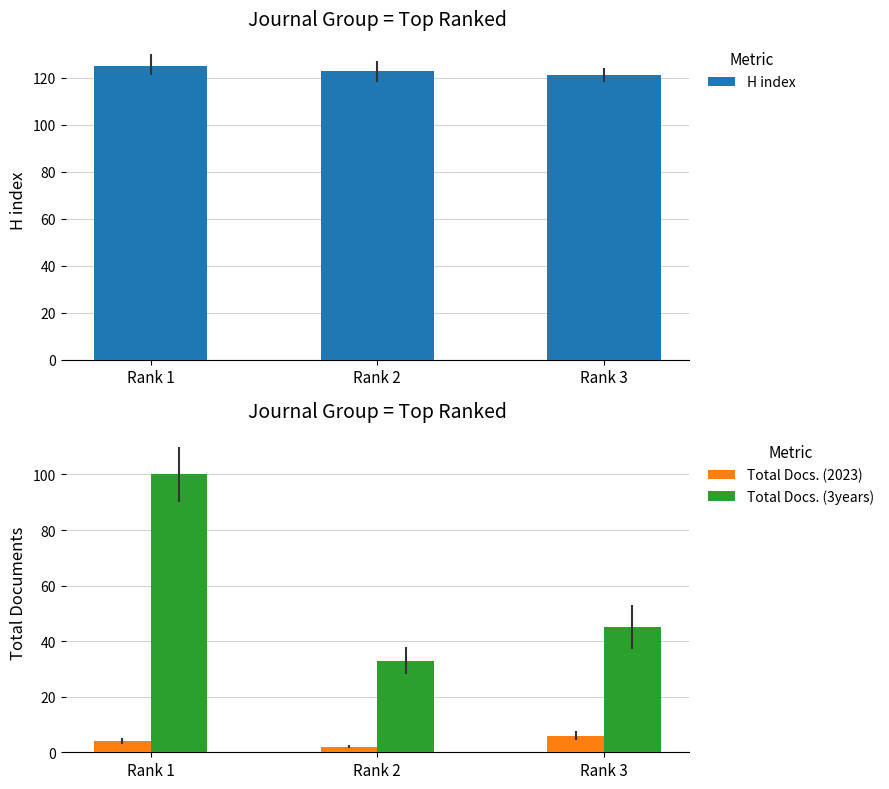

How many data points in H index are above 123?

1